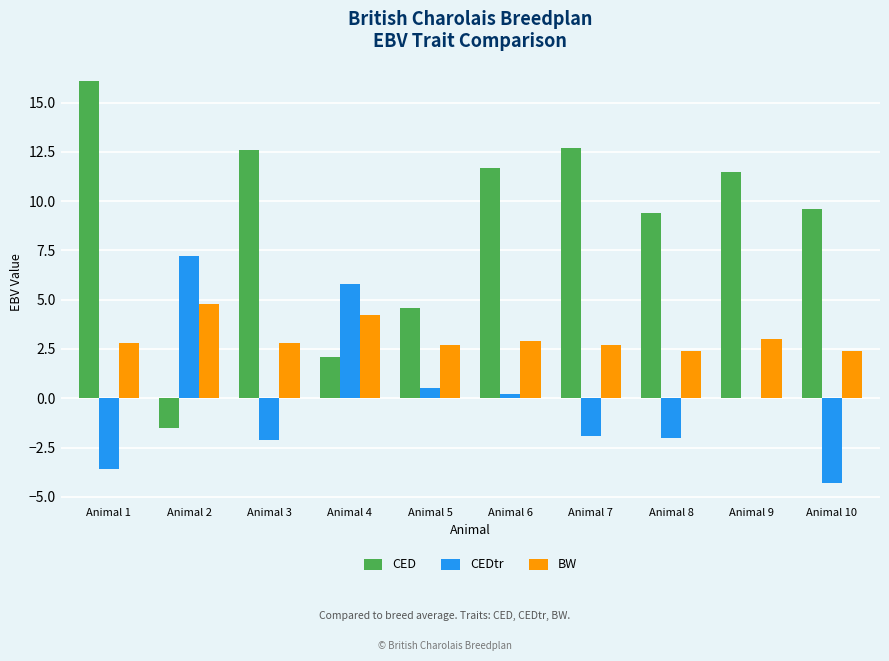

At which label does CEDtr first exceed 0?

Animal 2